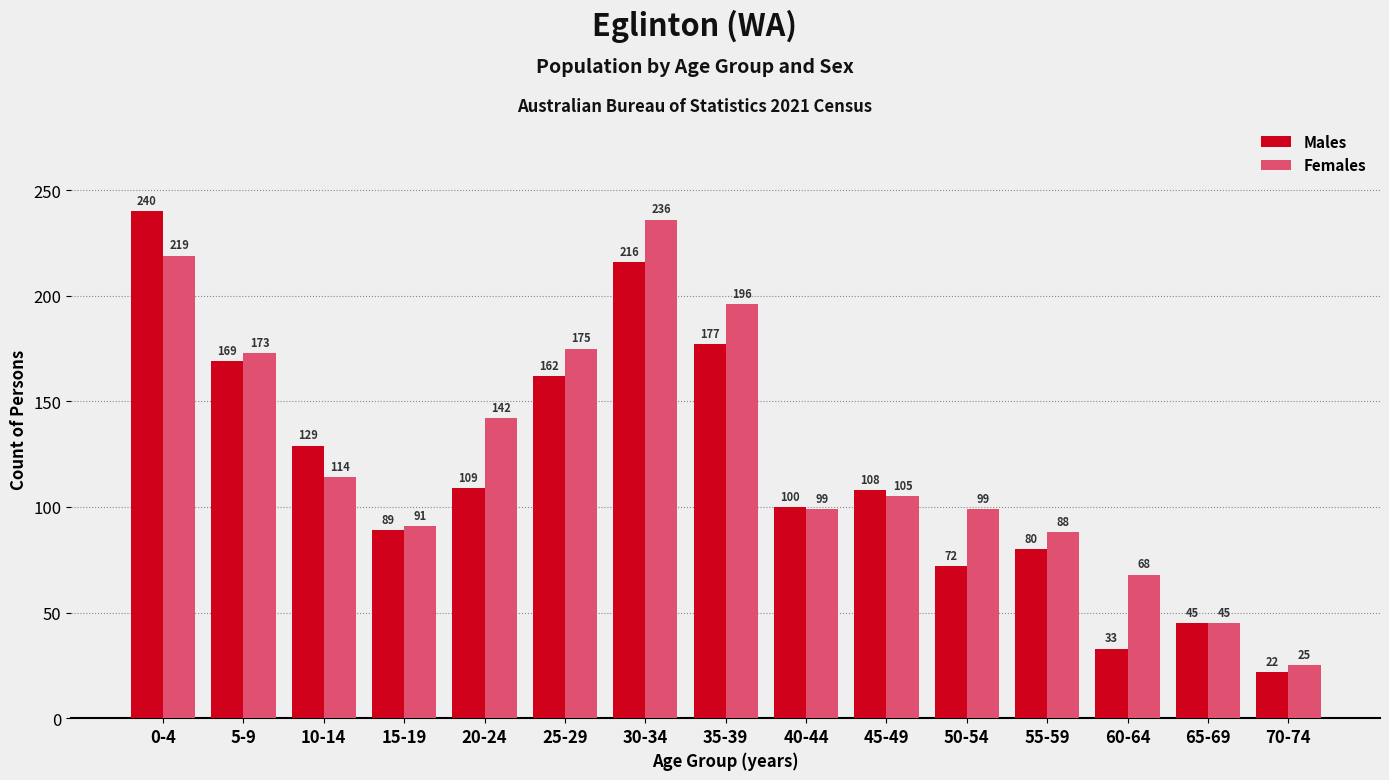

What is the total value across all series at 0-4?

459